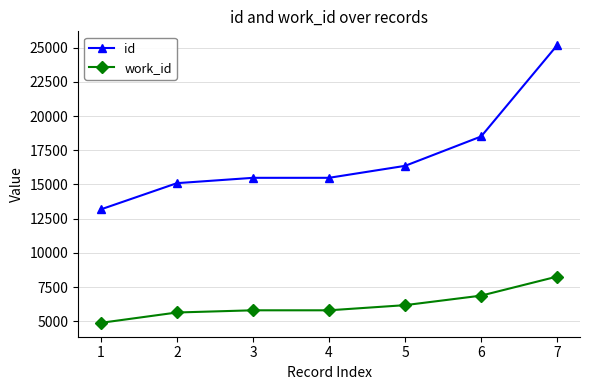

What is the average value of the id series?

17041